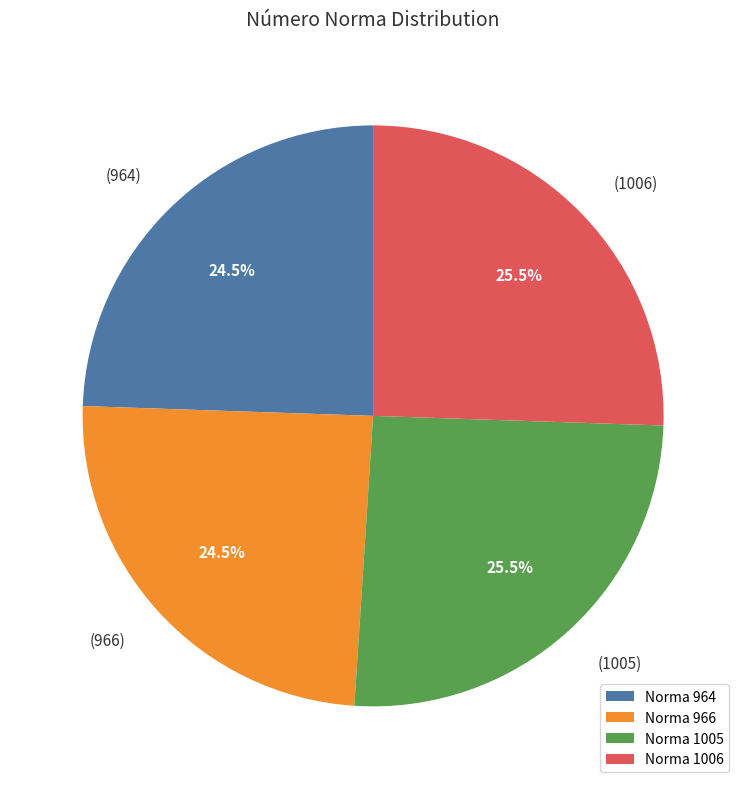

What percentage is NOT represented by Norma 1006?

74.5%